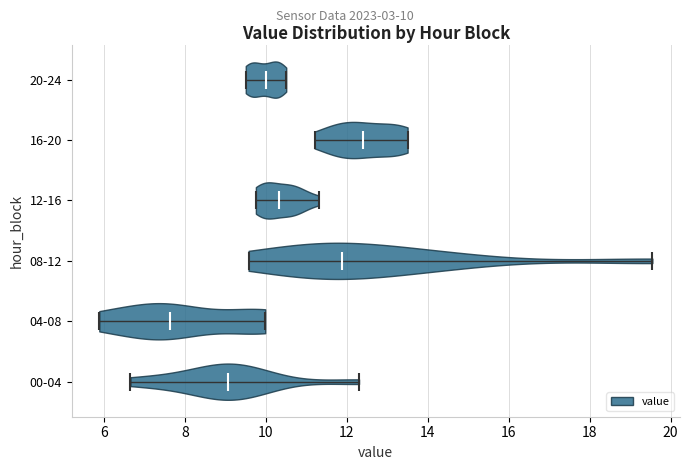

Reading bottom to top, read every violin against the x-axis: where its median line is, and the lowest and highest points it reaches. The values are not printed on the chart, so give them approximately, as read against the axis.

00-04: median line 9.0, lowest point 6.6, highest point 12.4
04-08: median line 7.6, lowest point 5.8, highest point 10.0
08-12: median line 11.8, lowest point 9.6, highest point 19.6
12-16: median line 10.4, lowest point 9.8, highest point 11.4
16-20: median line 12.4, lowest point 11.2, highest point 13.6
20-24: median line 10.0, lowest point 9.6, highest point 10.6